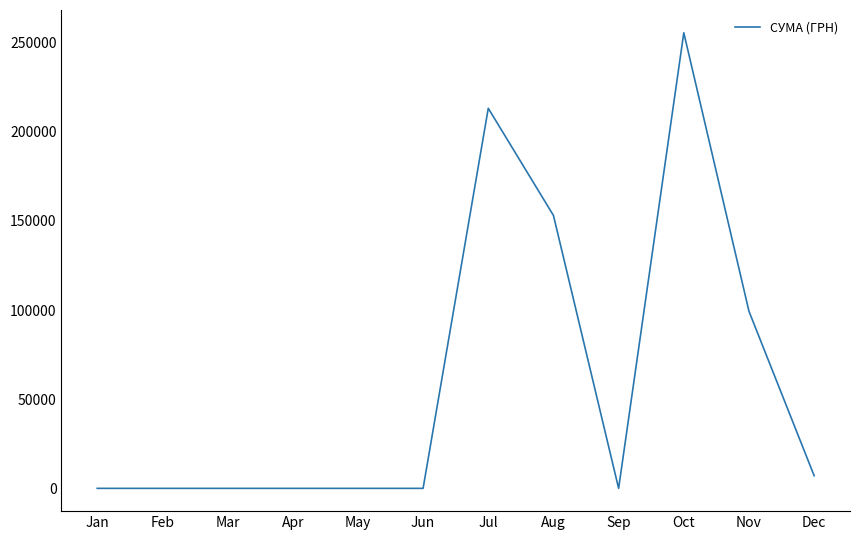

What is the change in value from Sep to Nov?

+99317.8